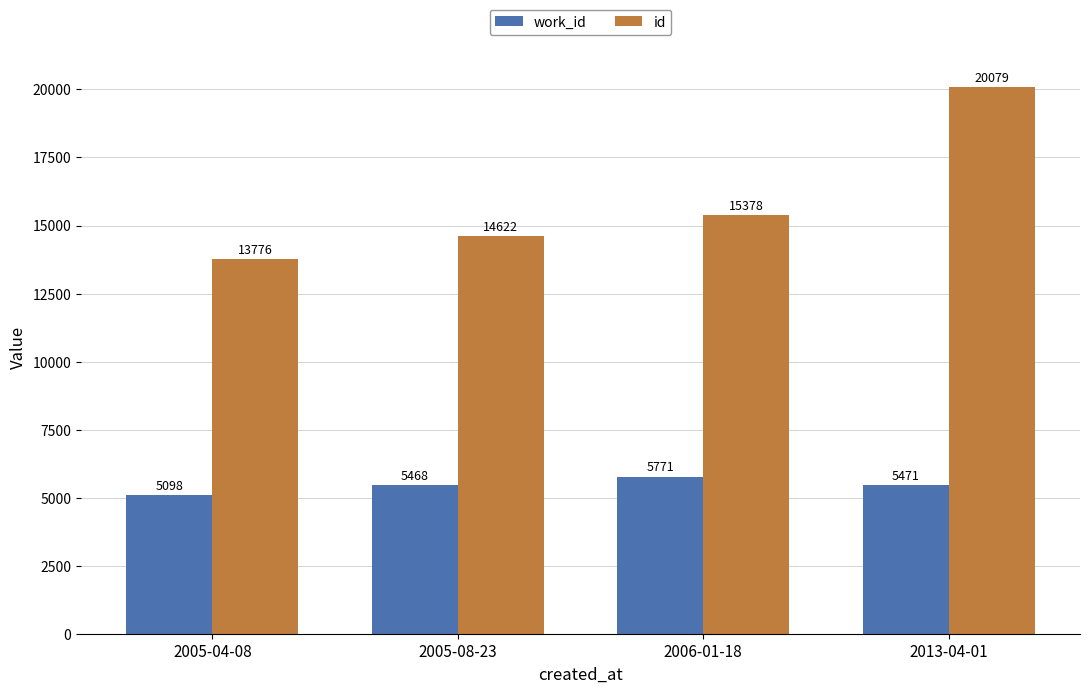

Reading left to right, list all the values displayed in this chart.

work_id: 5098	5468	5771	5471
id: 13776	14622	15378	20079